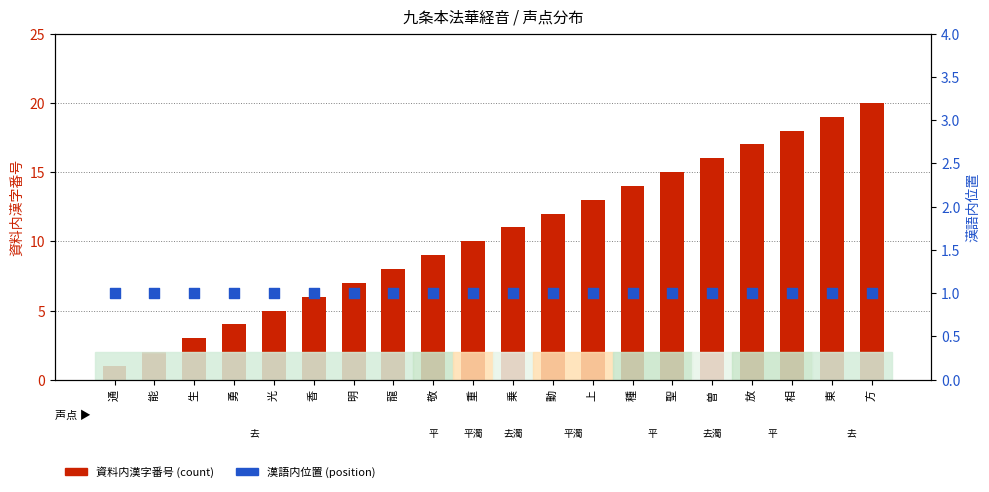

Is the value of 資料内漢字番号 at 上 greater than the value of 漢語内位置 at 乗?

Yes